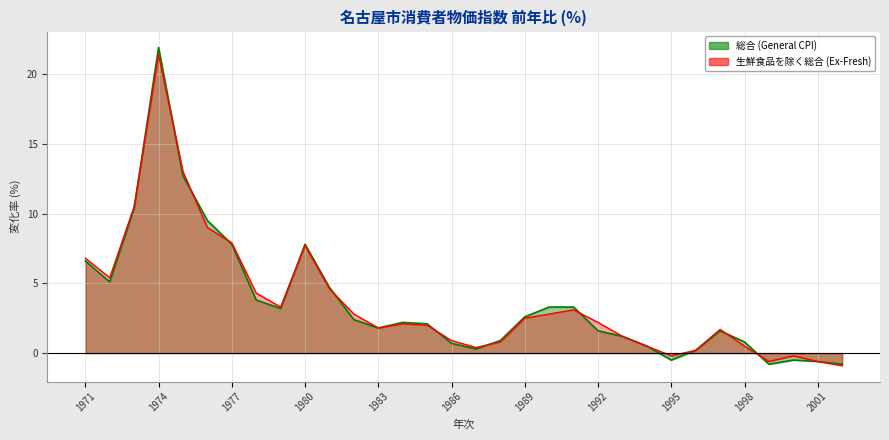

True or false: 総合 (General CPI) has more than 1 interior local peaks.

True